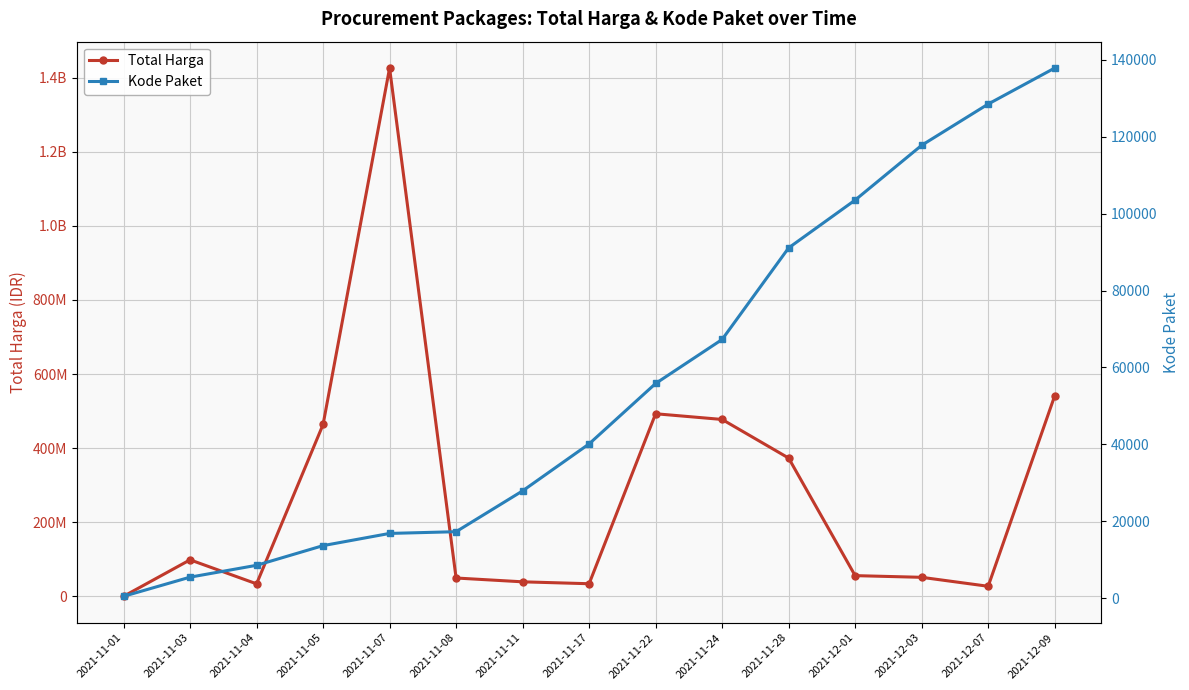

What position from the left is 2021-11-03?

2